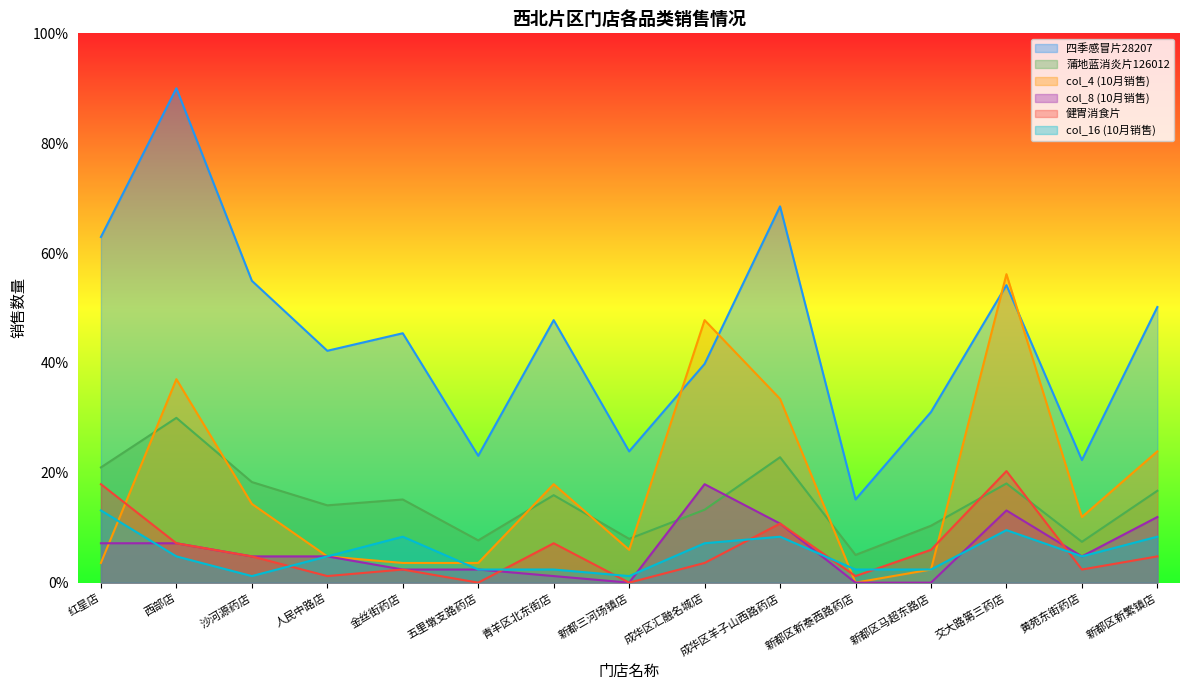

Which category has the lowest value in the col_16 (10月销售) series?

沙河源药店